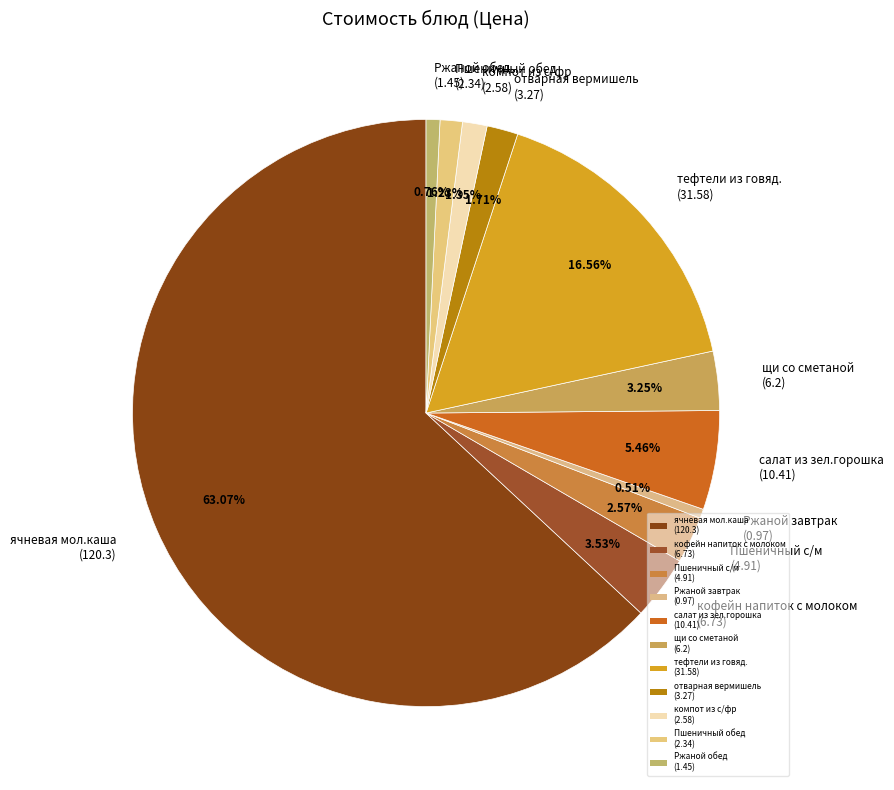

How many segments does this pie chart have?

11